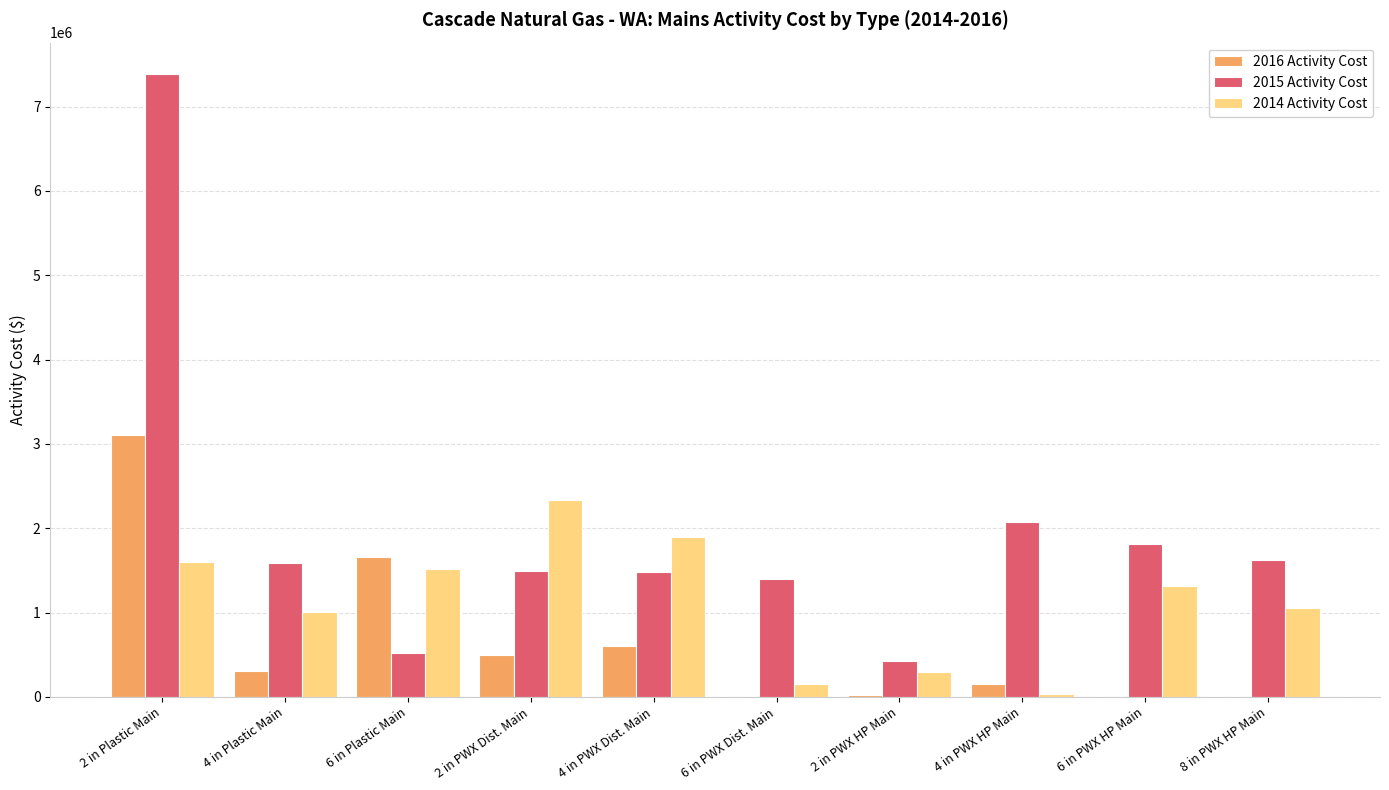

What is the sum of the 2014 Activity Cost values at 8 in PWX HP Main and 4 in PWX Dist. Main?

2952634.4